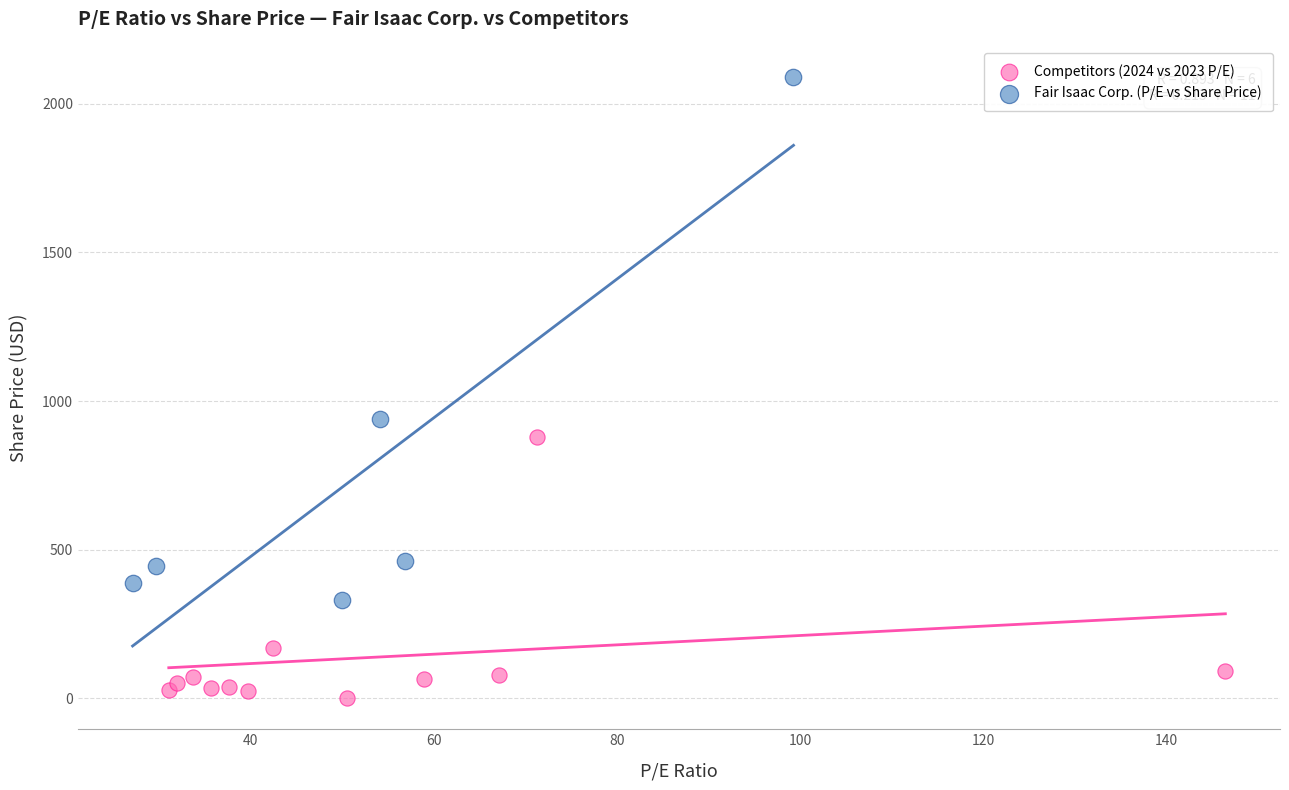

Which series reaches the minimum Y coordinate?

Competitors (2024 vs 2023 P/E)